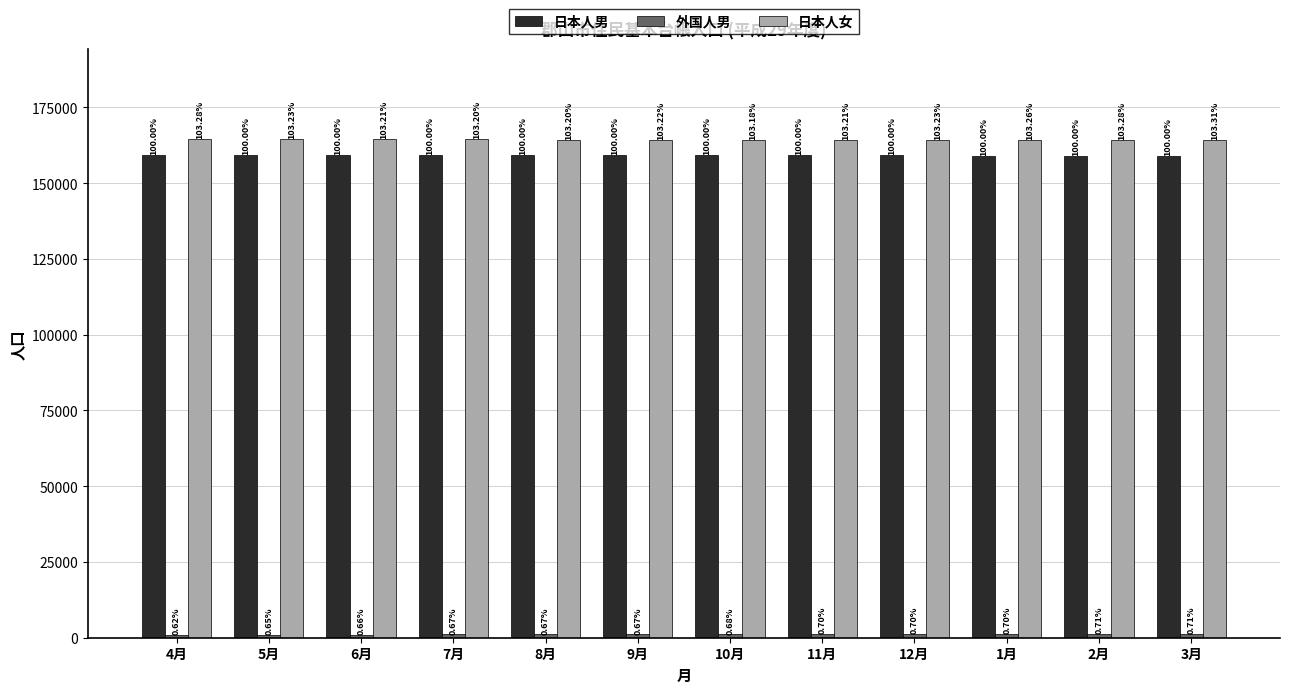

At which label does 外国人男 first exceed 1077?

11月